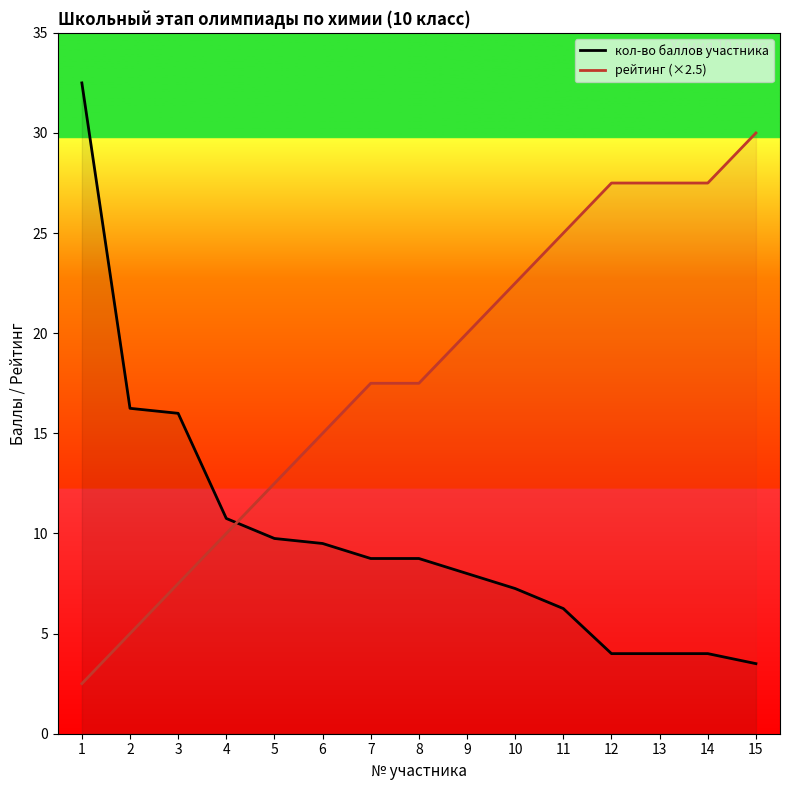

What is the difference between the highest and lowest values at 13?

23.5